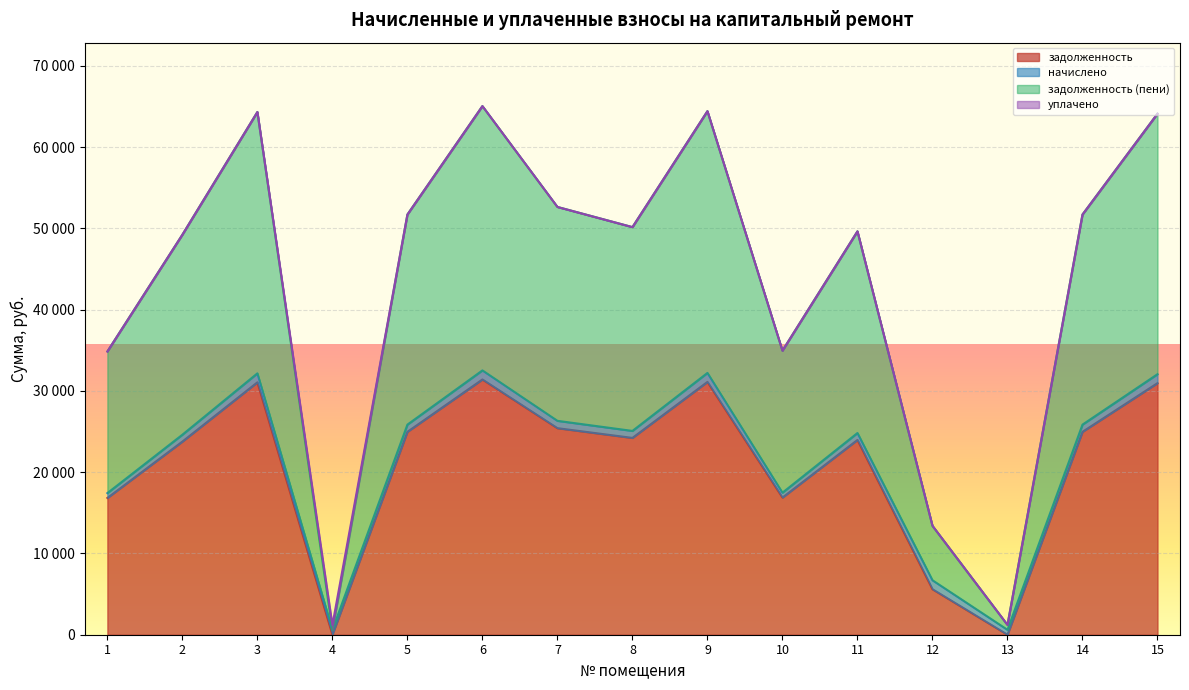

What is the total value across all series at 14?

76674.0